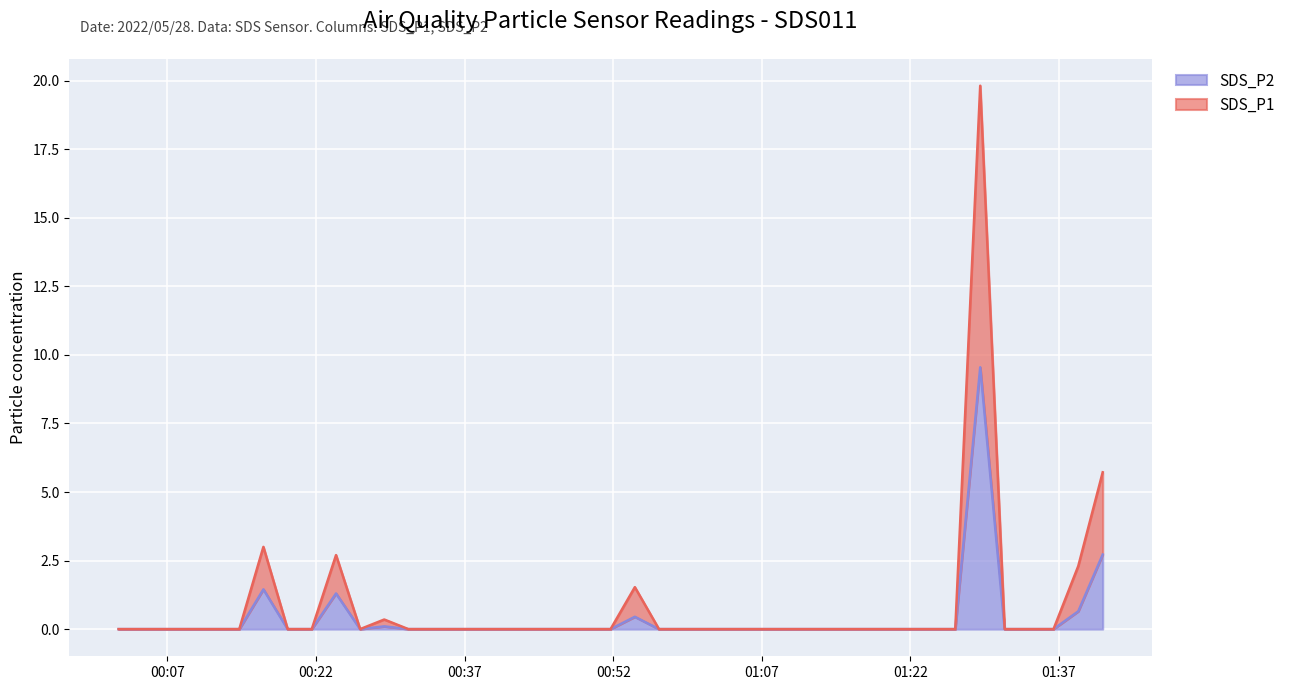

How many data points does each series have?

40